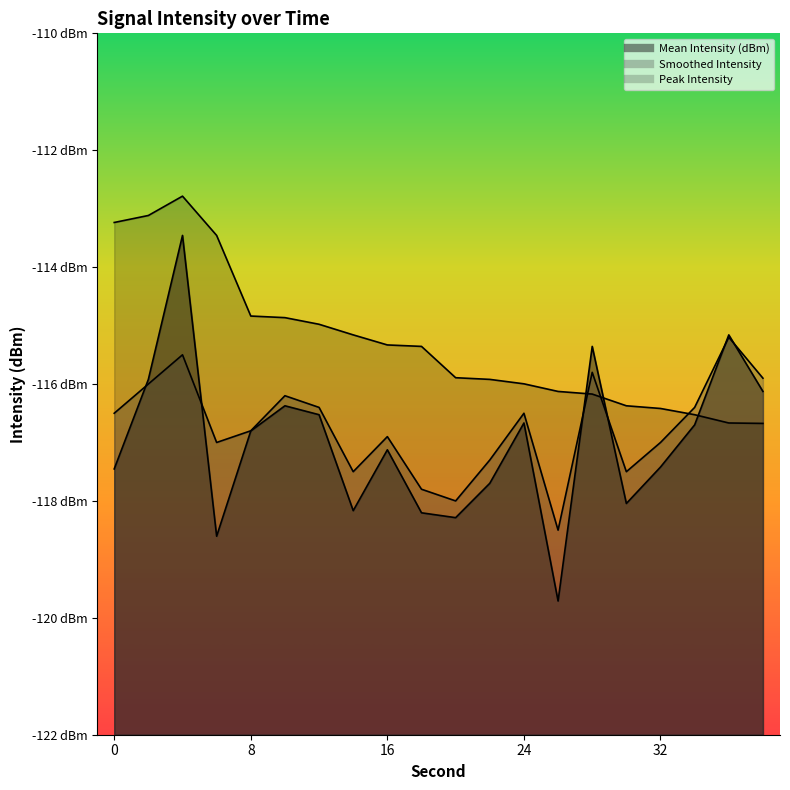

Reading left to right, extract all data points from this chart.

Mean Intensity (dBm): -117.5	-115.9	-113.5	-118.6	-116.8	-116.4	-116.5	-118.2	-117.1	-118.2	-118.3	-117.7	-116.7	-119.7	-115.4	-118.0	-117.4	-116.7	-115.2	-116.1
Smoothed Intensity: -116.5	-116.0	-115.5	-117.0	-116.8	-116.2	-116.4	-117.5	-116.9	-117.8	-118.0	-117.3	-116.5	-118.5	-115.8	-117.5	-117.0	-116.4	-115.2	-115.9
Peak Intensity: -113.2	-113.1	-112.8	-113.5	-114.8	-114.9	-115.0	-115.2	-115.3	-115.4	-115.9	-115.9	-116.0	-116.1	-116.2	-116.4	-116.4	-116.5	-116.7	-116.7